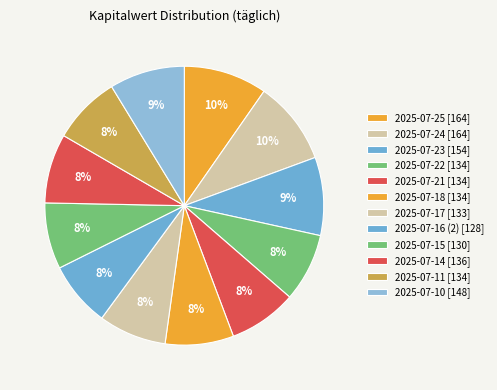

How many slices are in this pie chart?

12